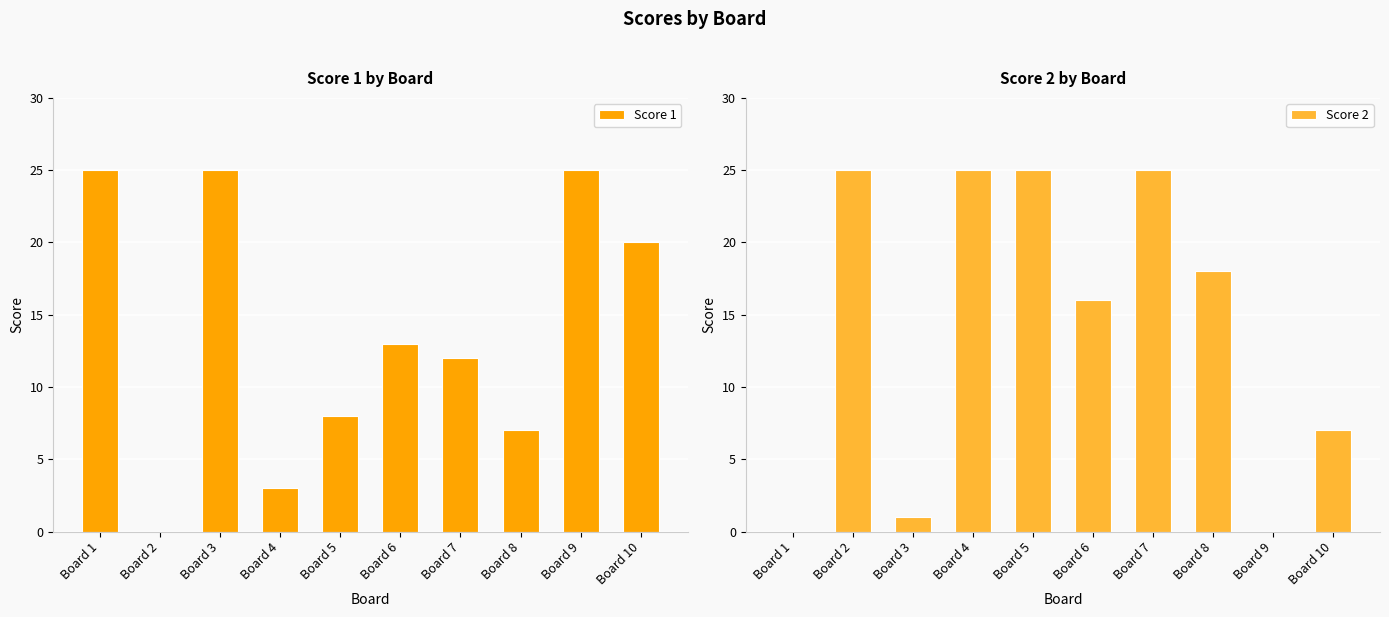

What is the value of the Score 1 bar at the 9th from the left?

25